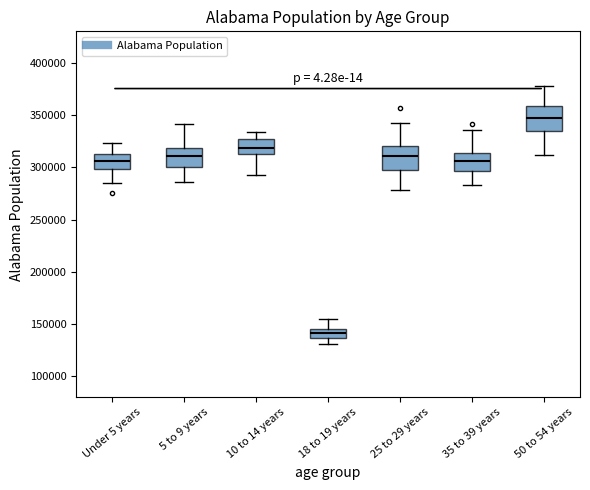

Reading left to right, read every box against the y-axis: the position of its median line, the range the box covers, and the ends of its whiskers. The values are not printed on the chart, so give them approximately, as read against the axis.

Under 5 years: median 305000, box 300000 to 315000, whiskers 285000 to 325000
5 to 9 years: median 310000, box 300000 to 320000, whiskers 285000 to 340000
10 to 14 years: median 320000, box 310000 to 325000, whiskers 295000 to 335000
18 to 19 years: median 140000, box 135000 to 145000, whiskers 130000 to 155000
25 to 29 years: median 310000, box 295000 to 320000, whiskers 280000 to 340000
35 to 39 years: median 305000, box 295000 to 315000, whiskers 285000 to 335000
50 to 54 years: median 345000, box 335000 to 360000, whiskers 310000 to 375000